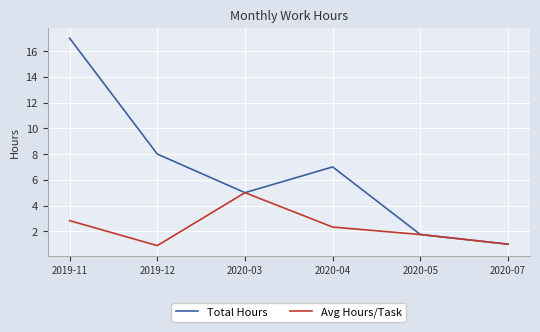

Rank the categories by Total Hours value from highest to lowest.

2019-11, 2019-12, 2020-04, 2020-03, 2020-05, 2020-07